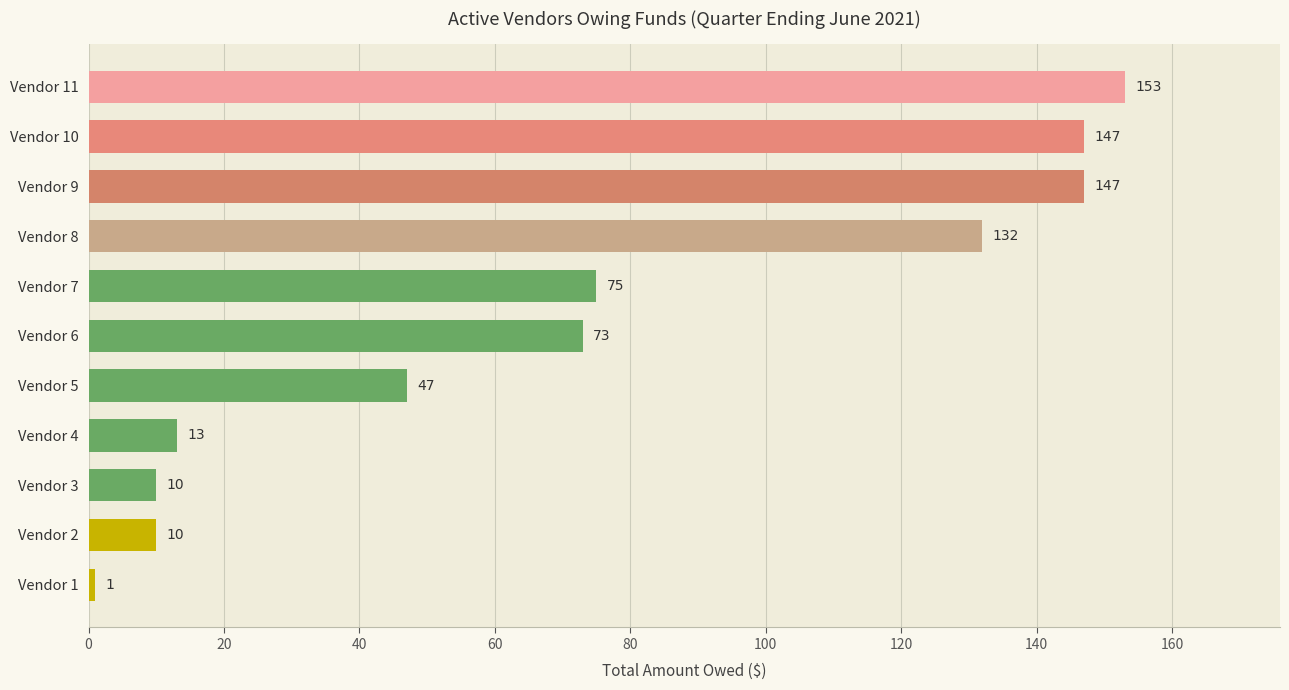

What is the change in value from Vendor 9 to Vendor 11?

+6